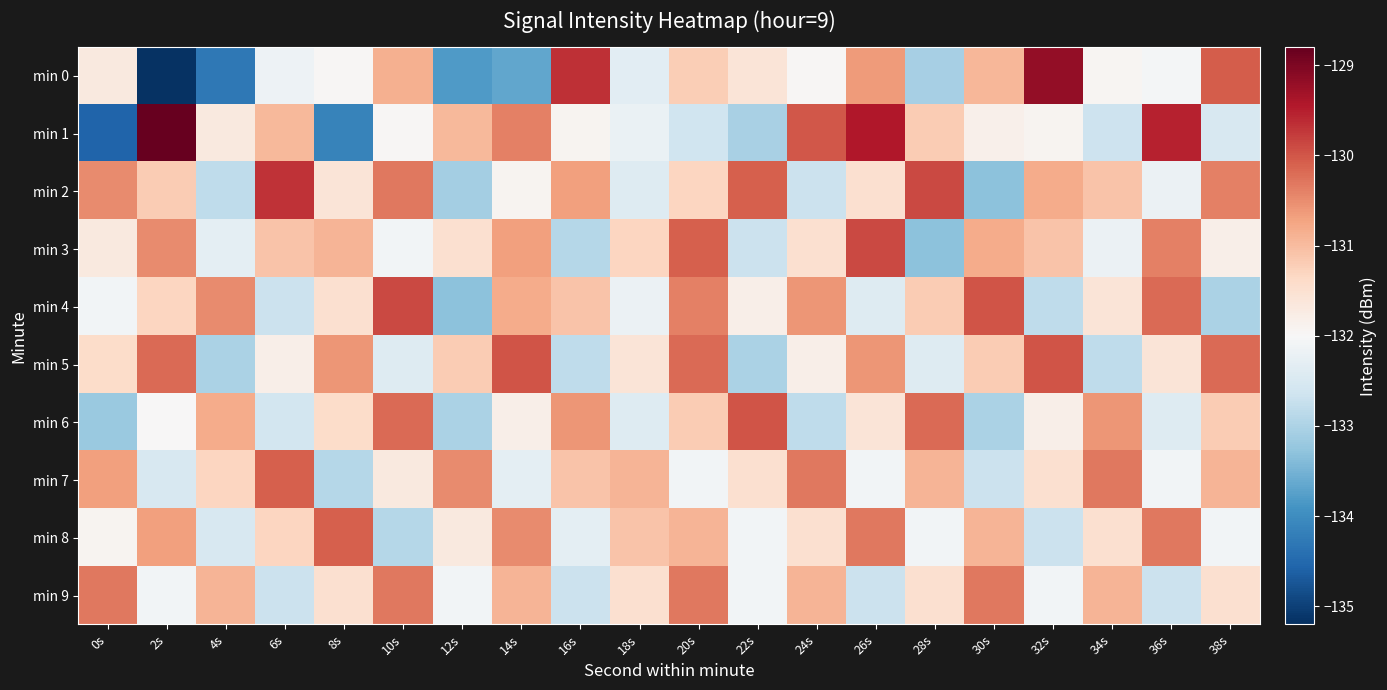

Reading left to right, list all the values displayed in this chart.

min 0: 0s=-131.7	2s=-135.2	4s=-134.3	6s=-132.2	8s=-132.0	10s=-130.9	12s=-133.8	14s=-133.7	16s=-129.7	18s=-132.3	20s=-131.2	22s=-131.6	24s=-132.0	26s=-130.6	28s=-133.1	30s=-130.9	32s=-129.2	34s=-131.9	36s=-132.1	38s=-130.1
min 1: 0s=-134.6	2s=-128.8	4s=-131.7	6s=-131.0	8s=-134.1	10s=-132.0	12s=-131.0	14s=-130.4	16s=-131.9	18s=-132.2	20s=-132.6	22s=-133.0	24s=-130.0	26s=-129.4	28s=-131.2	30s=-131.8	32s=-131.9	34s=-132.7	36s=-129.5	38s=-132.5
min 2: 0s=-130.5	2s=-131.2	4s=-132.8	6s=-129.7	8s=-131.6	10s=-130.3	12s=-133.1	14s=-131.9	16s=-130.7	18s=-132.4	20s=-131.3	22s=-130.1	24s=-132.7	26s=-131.5	28s=-129.9	30s=-133.3	32s=-130.8	34s=-131.1	36s=-132.2	38s=-130.4
min 3: 0s=-131.7	2s=-130.5	4s=-132.3	6s=-131.1	8s=-130.9	10s=-132.1	12s=-131.5	14s=-130.7	16s=-132.9	18s=-131.3	20s=-130.1	22s=-132.7	24s=-131.5	26s=-129.9	28s=-133.3	30s=-130.8	32s=-131.1	34s=-132.2	36s=-130.4	38s=-131.8
min 4: 0s=-132.1	2s=-131.3	4s=-130.5	6s=-132.7	8s=-131.5	10s=-129.9	12s=-133.3	14s=-130.8	16s=-131.1	18s=-132.2	20s=-130.4	22s=-131.8	24s=-130.6	26s=-132.4	28s=-131.2	30s=-130.0	32s=-132.8	34s=-131.6	36s=-130.2	38s=-133.0
min 5: 0s=-131.4	2s=-130.2	4s=-133.0	6s=-131.8	8s=-130.6	10s=-132.4	12s=-131.2	14s=-130.0	16s=-132.8	18s=-131.6	20s=-130.2	22s=-133.0	24s=-131.8	26s=-130.6	28s=-132.4	30s=-131.2	32s=-130.0	34s=-132.8	36s=-131.6	38s=-130.2
min 6: 0s=-133.2	2s=-132.0	4s=-130.8	6s=-132.6	8s=-131.4	10s=-130.2	12s=-133.0	14s=-131.8	16s=-130.6	18s=-132.4	20s=-131.2	22s=-130.0	24s=-132.8	26s=-131.6	28s=-130.2	30s=-133.0	32s=-131.8	34s=-130.6	36s=-132.4	38s=-131.2
min 7: 0s=-130.7	2s=-132.5	4s=-131.3	6s=-130.1	8s=-132.9	10s=-131.7	12s=-130.5	14s=-132.3	16s=-131.1	18s=-130.9	20s=-132.1	22s=-131.5	24s=-130.3	26s=-132.1	28s=-130.9	30s=-132.7	32s=-131.5	34s=-130.3	36s=-132.1	38s=-130.9
min 8: 0s=-131.9	2s=-130.7	4s=-132.5	6s=-131.3	8s=-130.1	10s=-132.9	12s=-131.7	14s=-130.5	16s=-132.3	18s=-131.1	20s=-130.9	22s=-132.1	24s=-131.5	26s=-130.3	28s=-132.1	30s=-130.9	32s=-132.7	34s=-131.5	36s=-130.3	38s=-132.1
min 9: 0s=-130.3	2s=-132.1	4s=-130.9	6s=-132.7	8s=-131.5	10s=-130.3	12s=-132.1	14s=-130.9	16s=-132.7	18s=-131.5	20s=-130.3	22s=-132.1	24s=-130.9	26s=-132.7	28s=-131.5	30s=-130.3	32s=-132.1	34s=-130.9	36s=-132.7	38s=-131.5